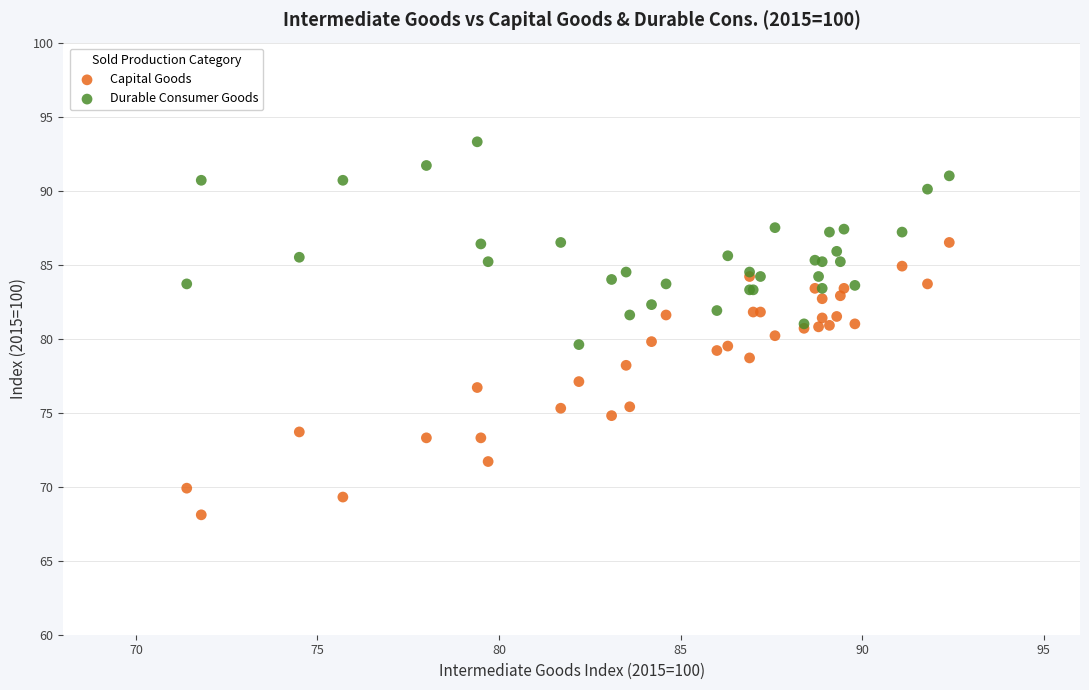

Which series has the widest spread of Y values?

Capital Goods